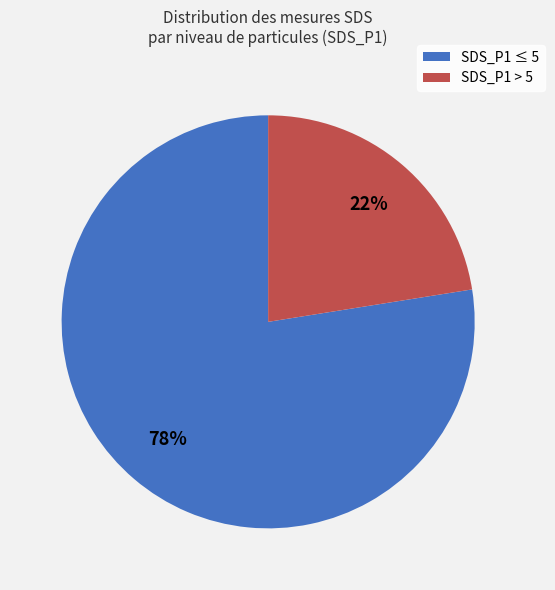

Does any single category account for the majority?

Yes